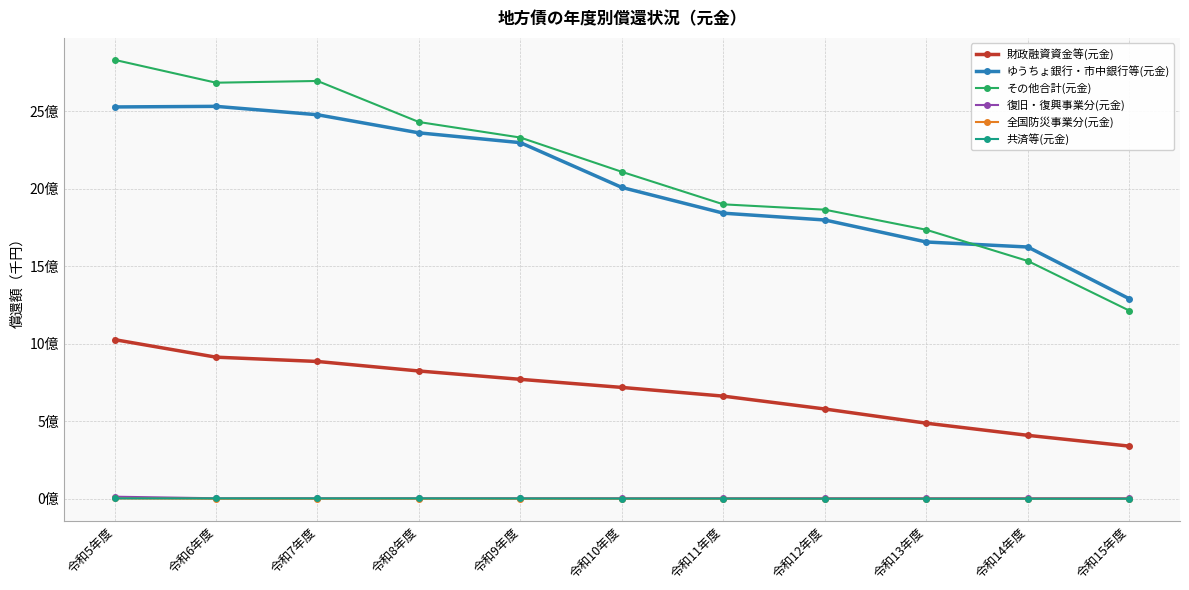

Read the 復旧・復興事業分(元金) value at 令和6年度.

3108268